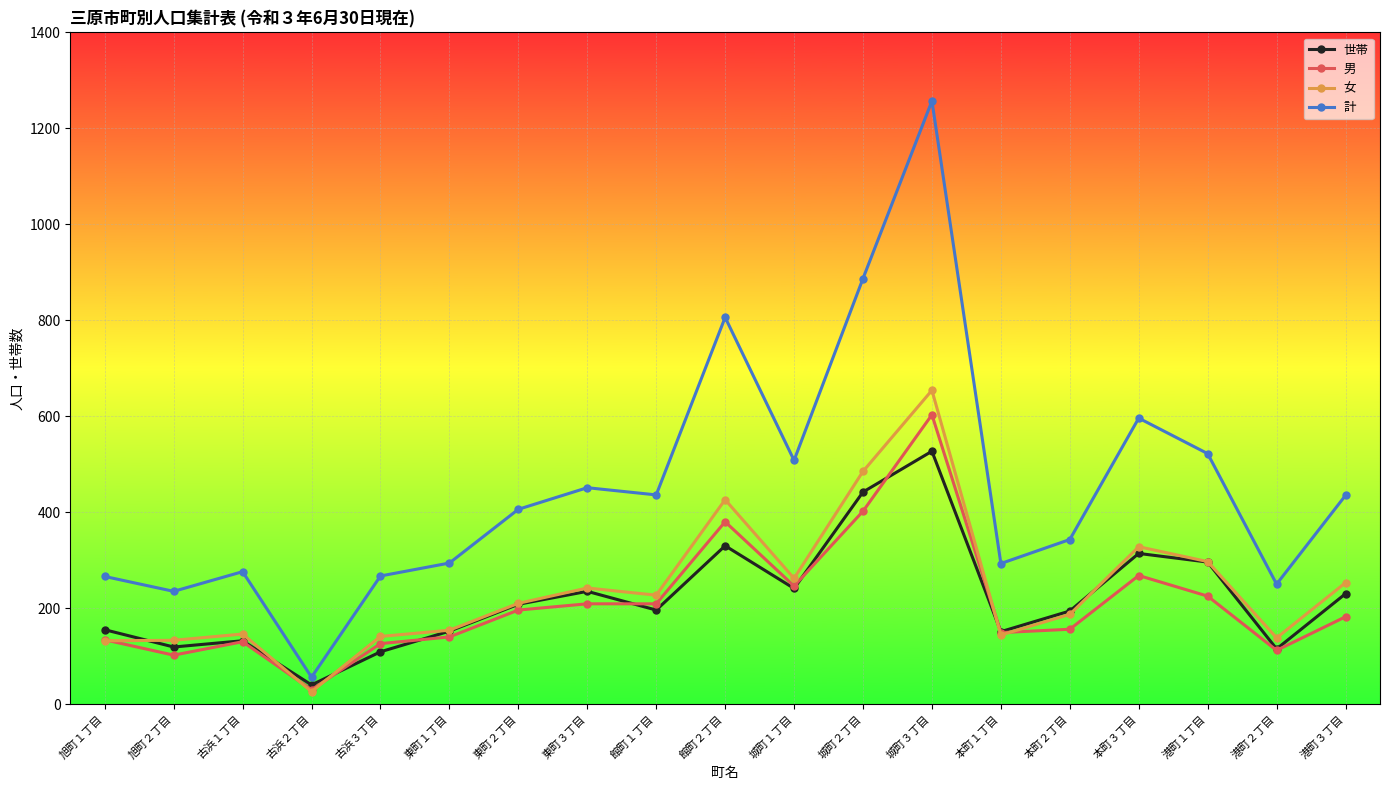

Does the chart have visible grid lines?

Yes